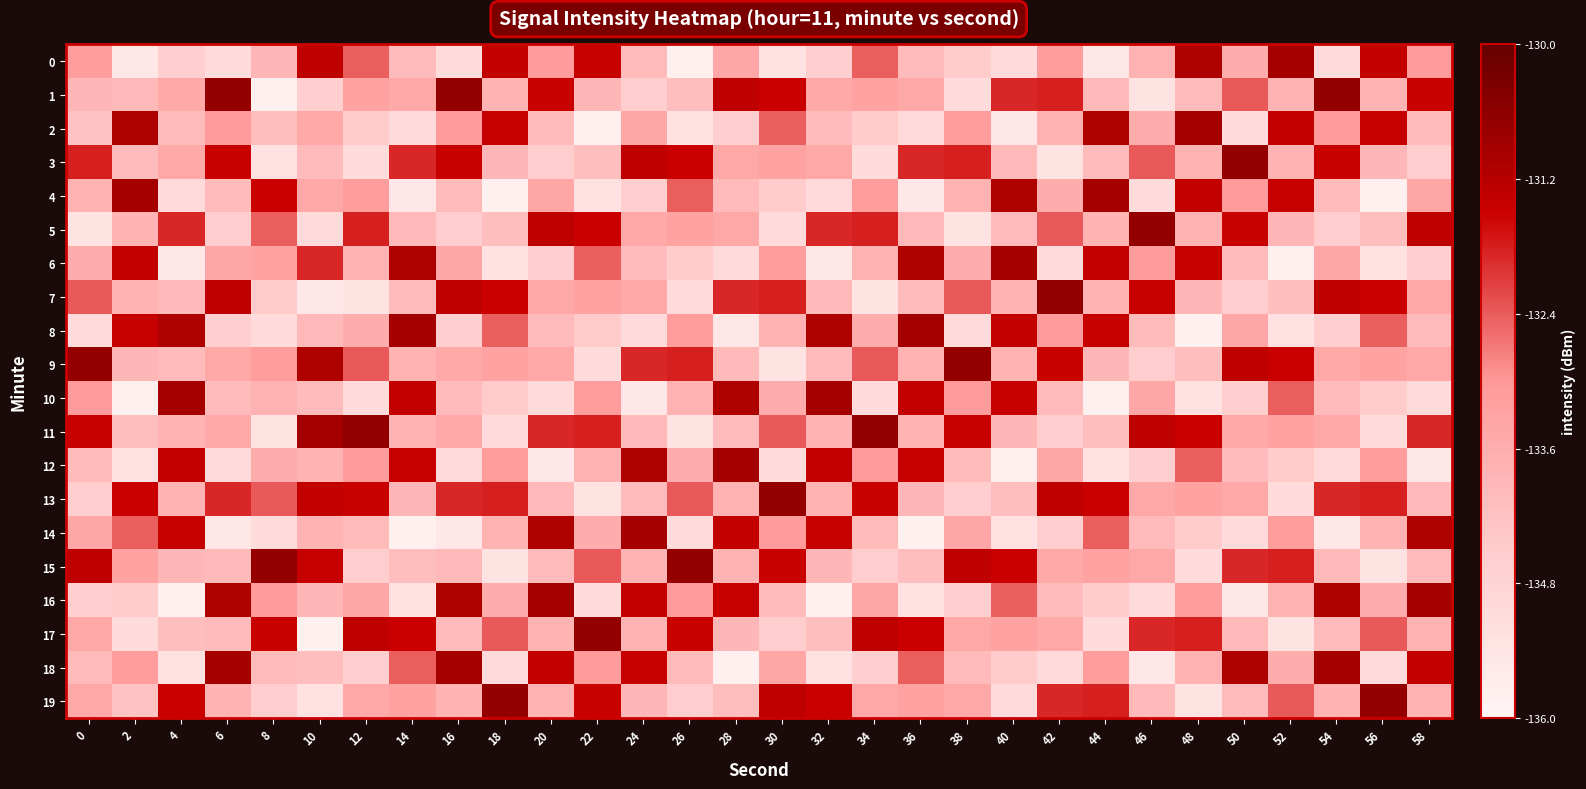

Which series has the largest range (max minus min)?

1